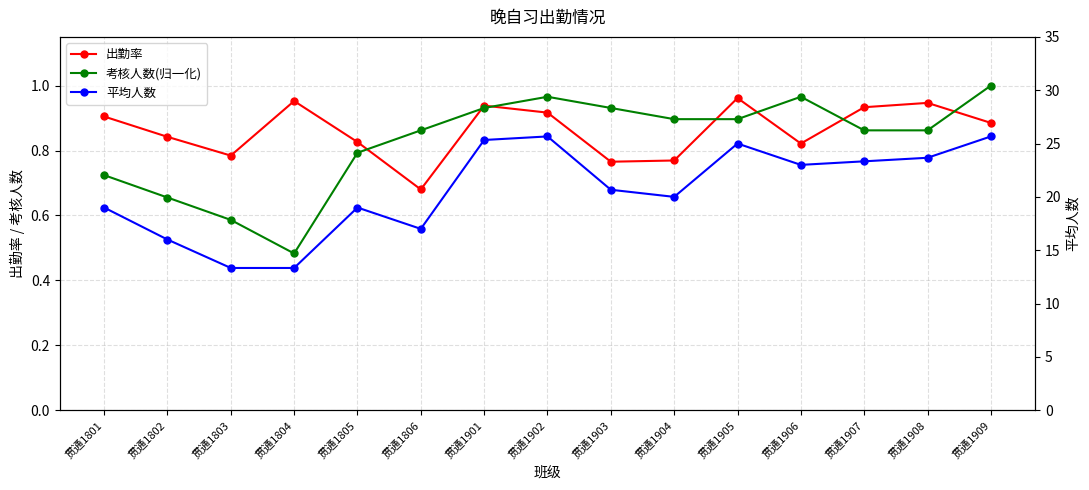

True or false: 平均人数 has a value of 37.6 at 贯通1909.

False